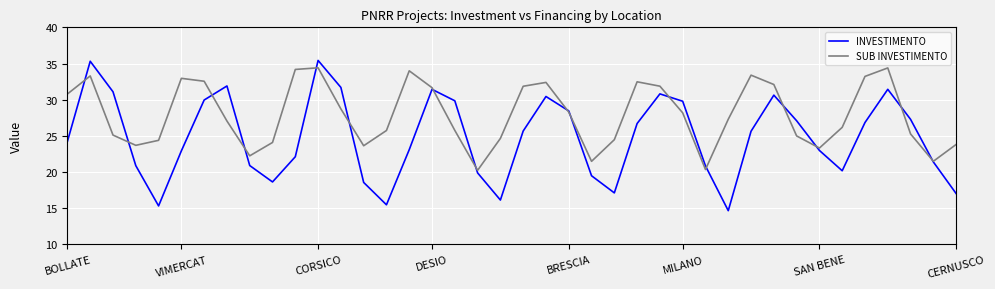

Which series ends up on top after the final intersection of SUB INVESTIMENTO and INVESTIMENTO?

SUB INVESTIMENTO